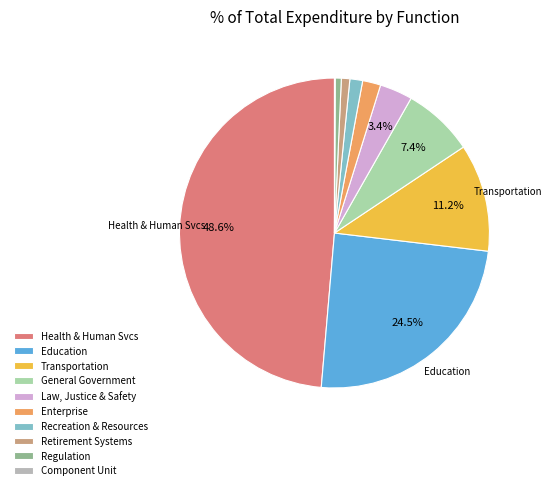

Is there a majority slice in this chart?

No